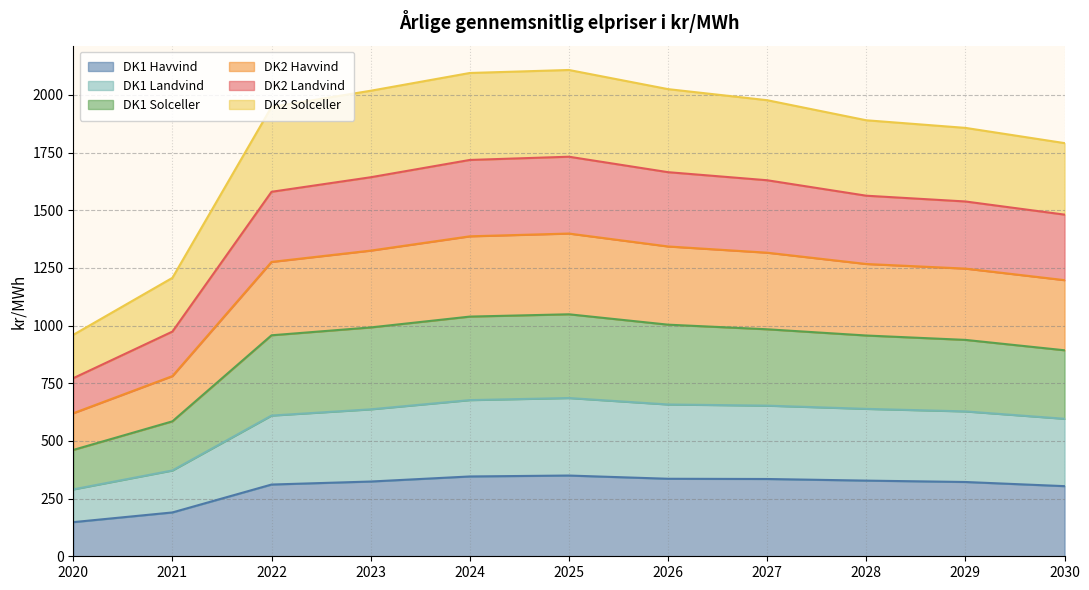

What is the sum of the DK1 Havvind values at 2025 and 2026?

686